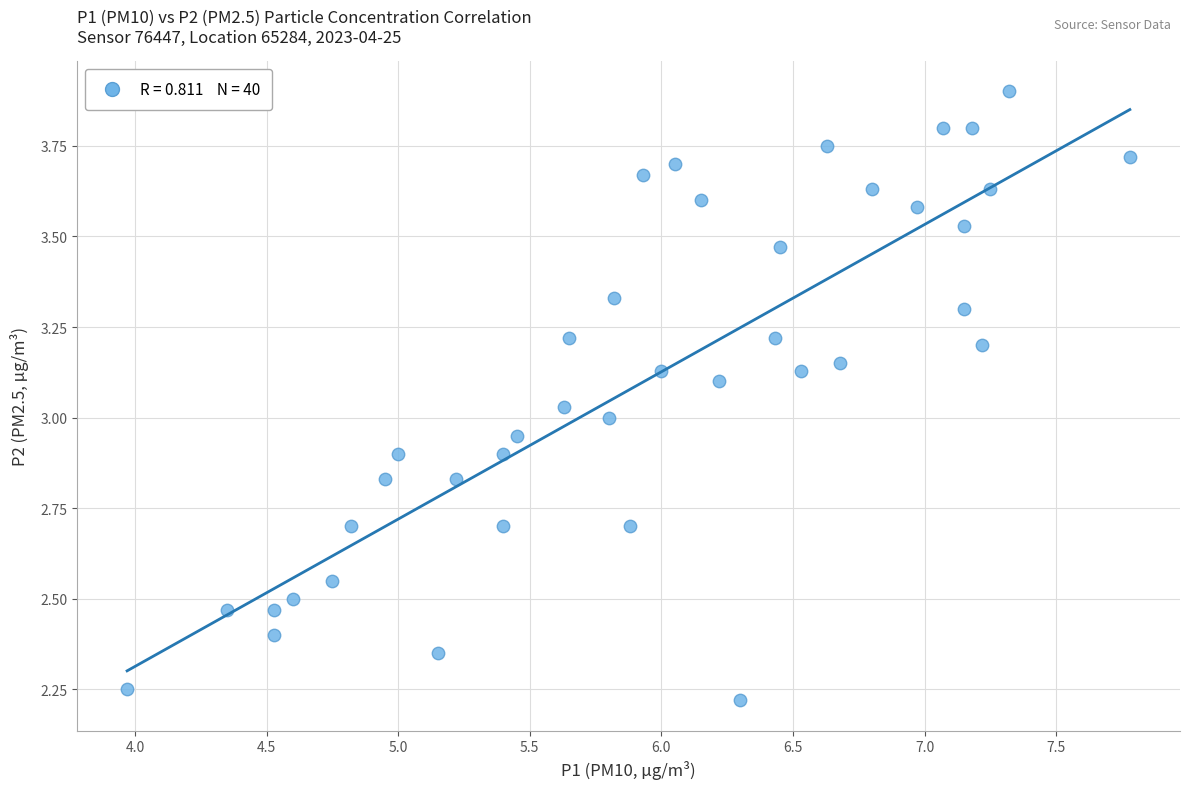

What is the range of Y values (max minus min)?

1.7